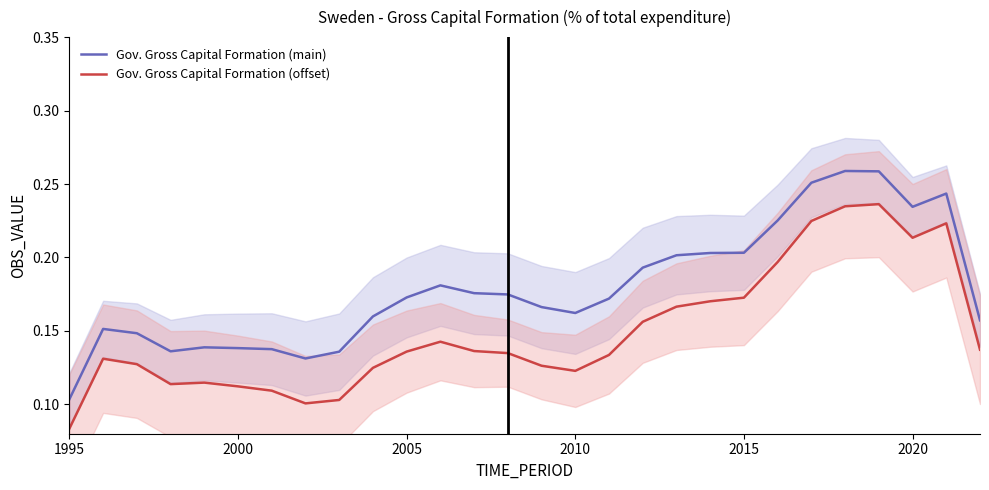

Rank the series by their maximum value, from highest to lowest.

Gov. Gross Capital Formation (main), Gov. Gross Capital Formation (offset)